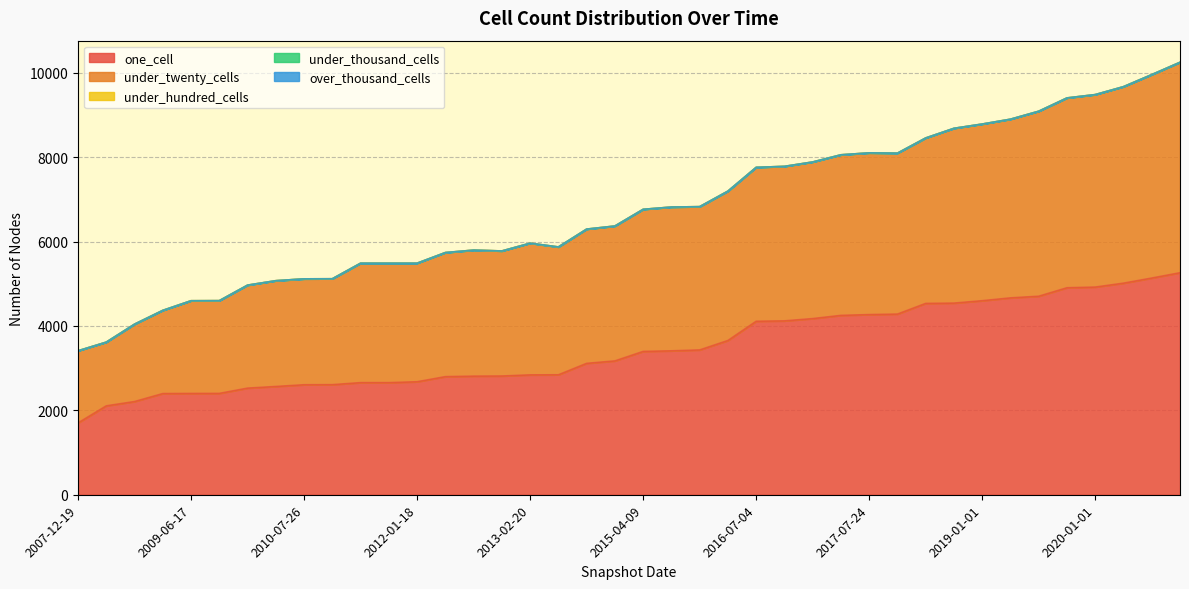

How many lines are shown in the chart?

5